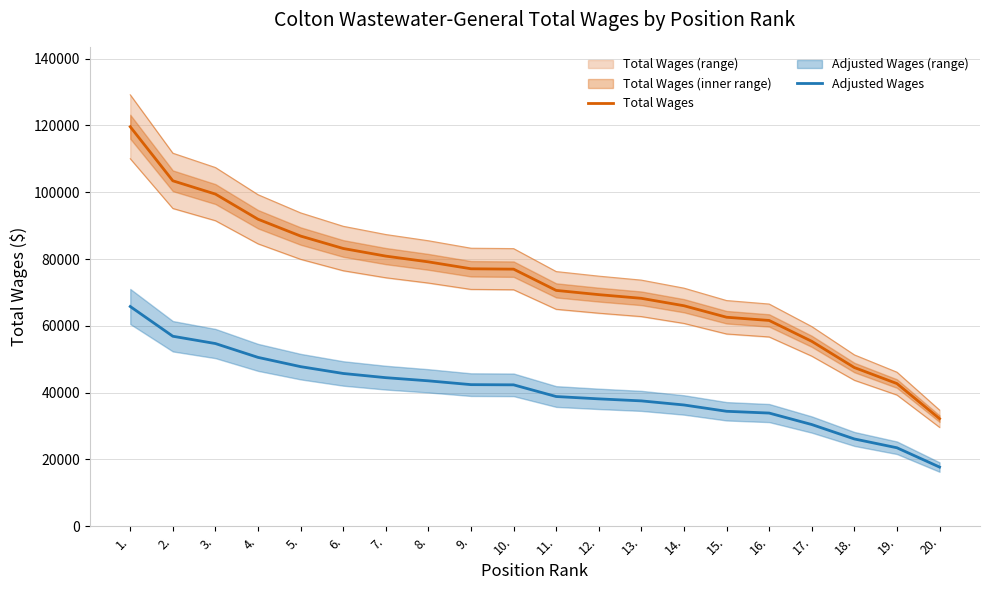

At which category does the chart reach its minimum across all series?

20.